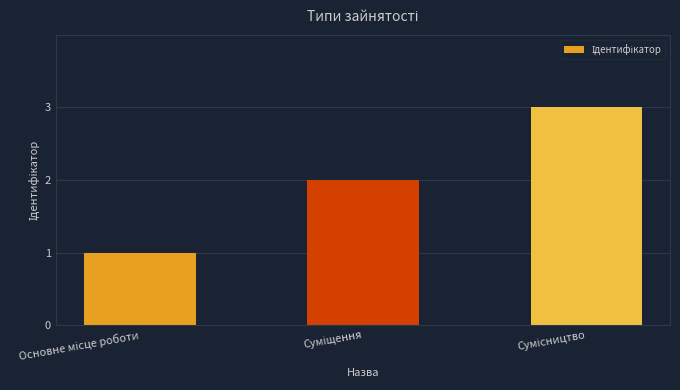

What is the greatest value displayed?

3